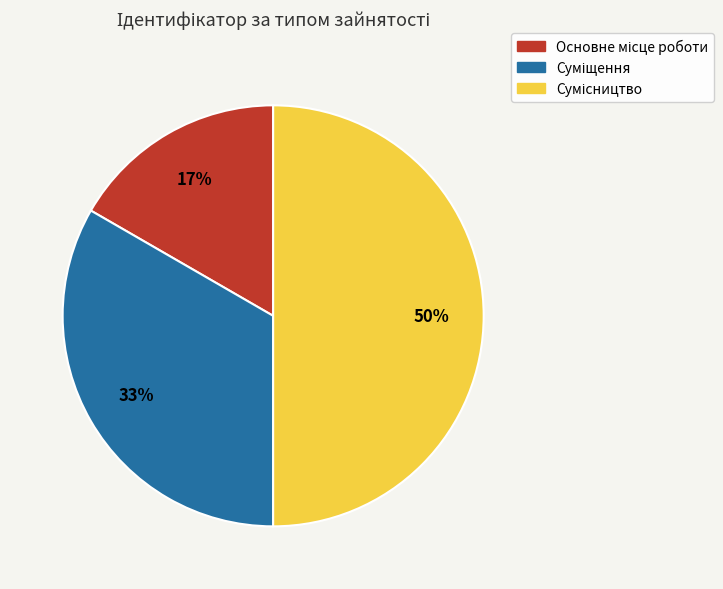

To the nearest percent, what is the difference between the largest and smallest slice percentages?

33%